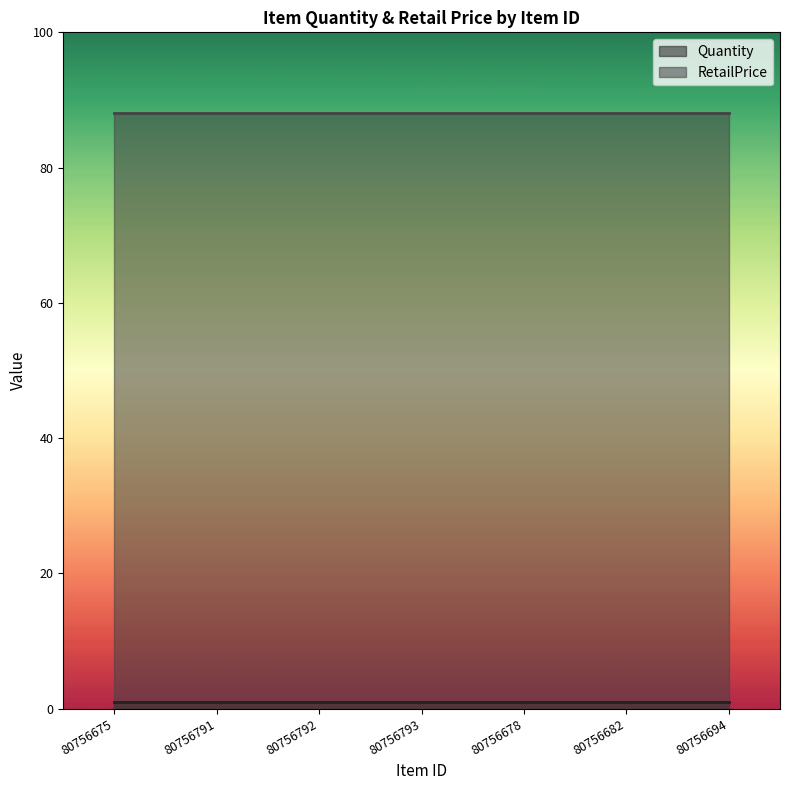

What is the difference between the highest and lowest values at 80756675?

87